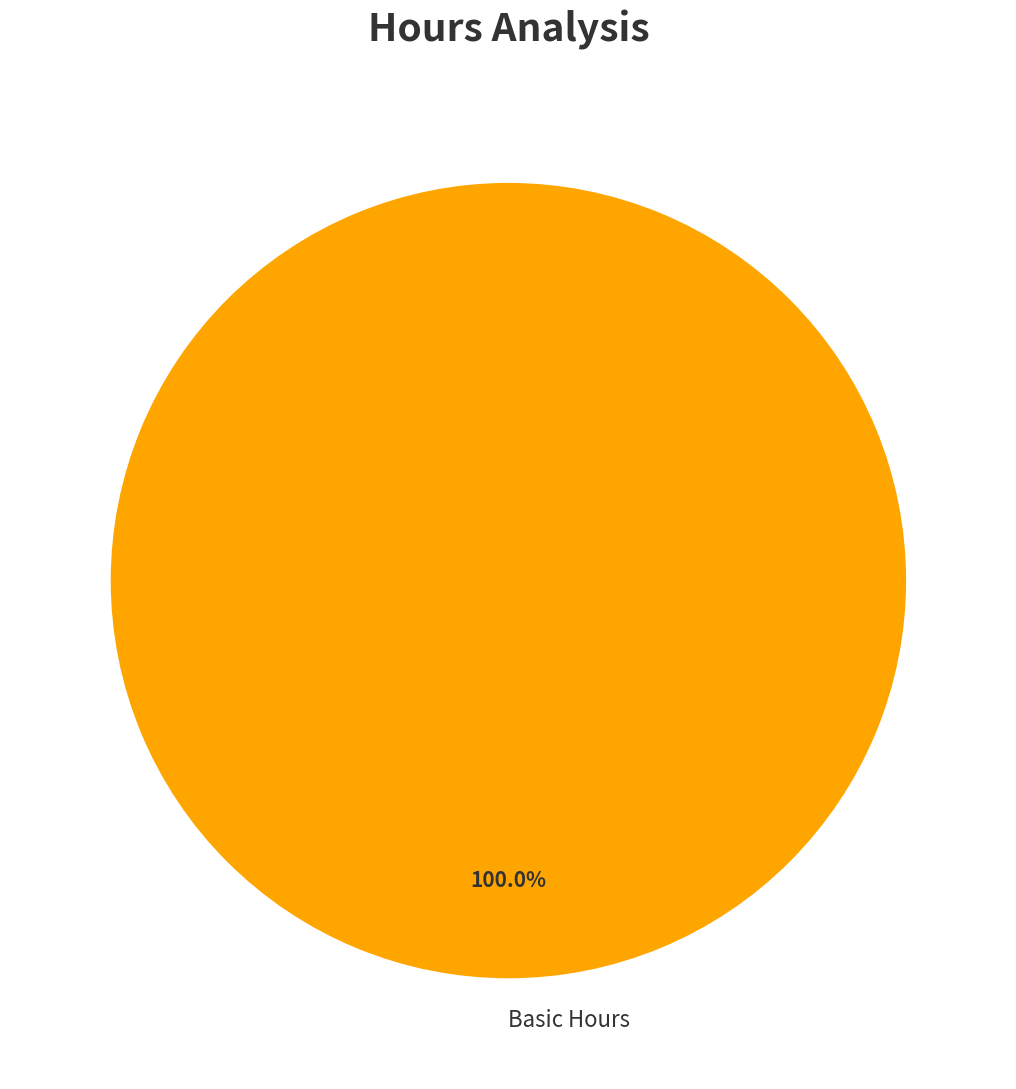

Is there a majority slice in this chart?

Yes